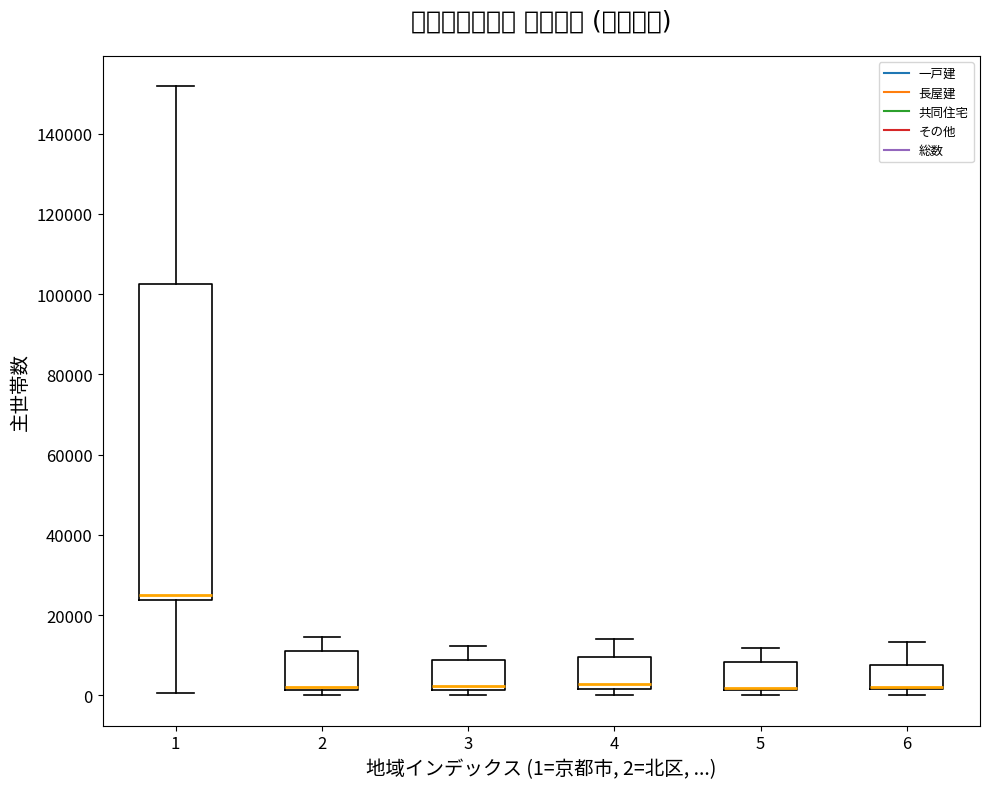

Where does the upper whisker of the box at x = 2 end on the y-axis? The values are not printed on the chart, so give them approximately, as read against the axis.

14000